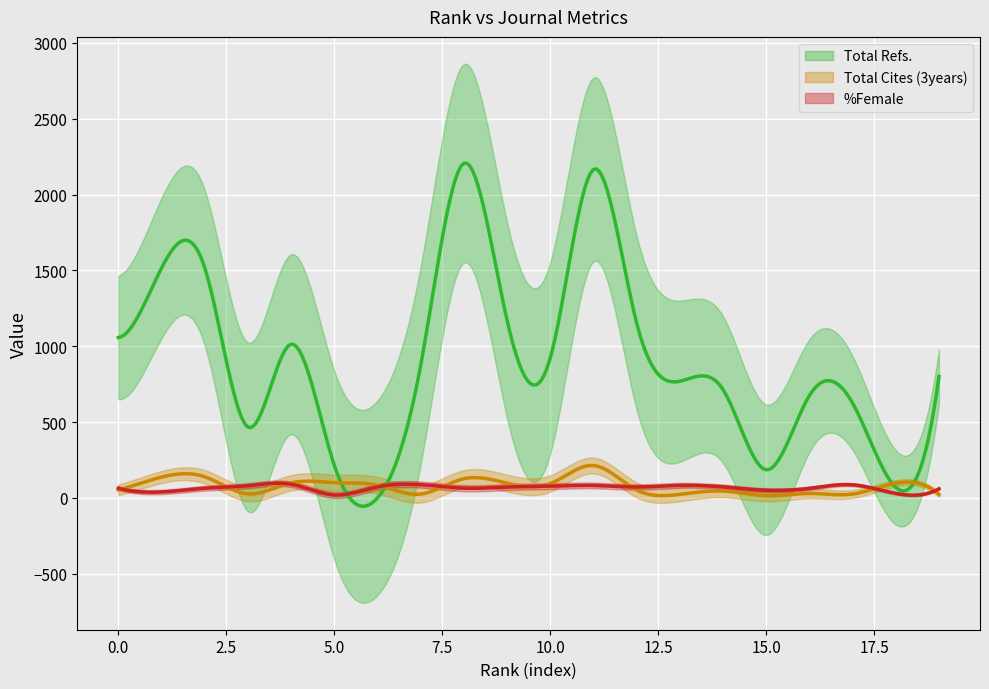

How many values in the %Female series exceed 71?

11